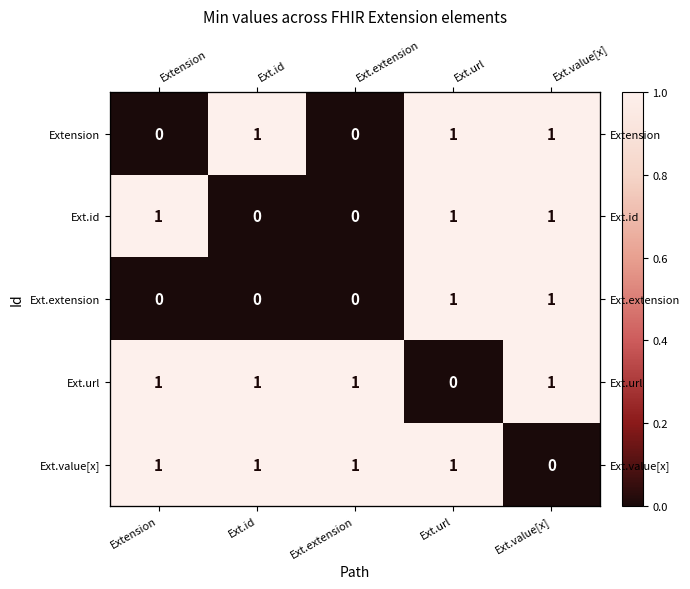

Which category has the lowest value across all series?

Extension